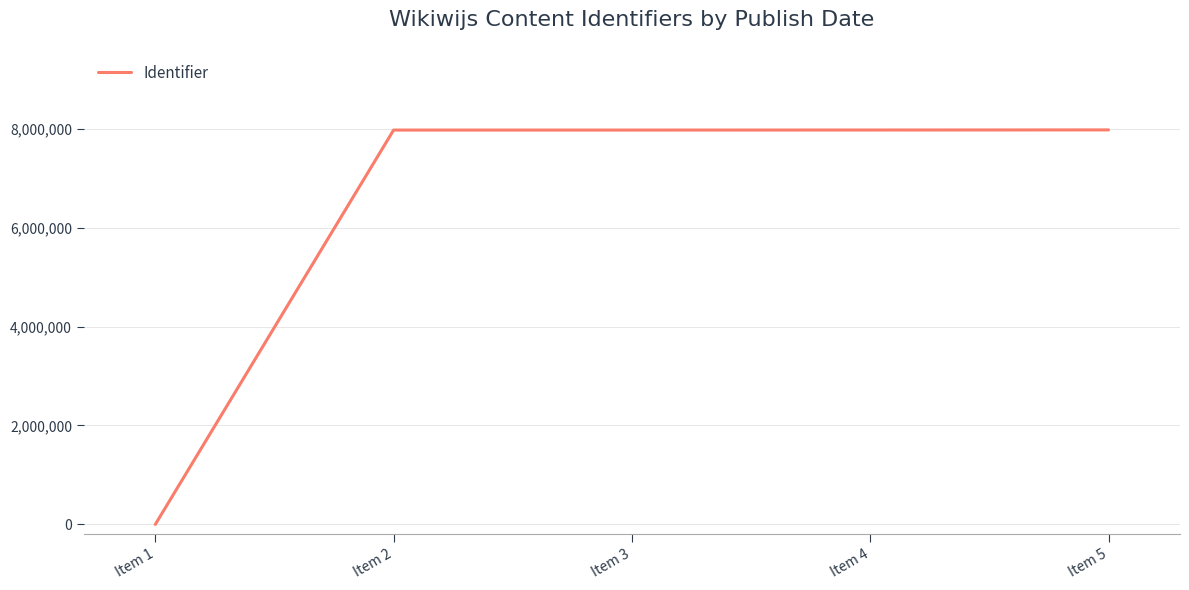

Which has a higher value, Item 1 or Item 5?

Item 5